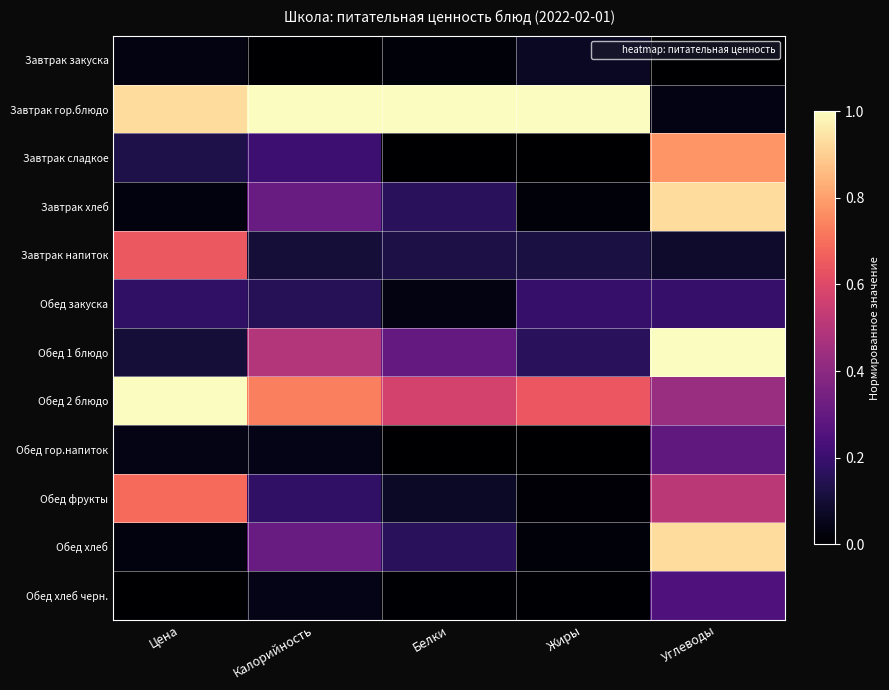

Reading left to right, transcribe all the data shown in this chart.

Завтрак закуска: Цена=0.0	Калорийность=0.0	Белки=0.0	Жиры=0.1	Углеводы=0.0
Завтрак гор.блюдо: Цена=0.9	Калорийность=1.0	Белки=1.0	Жиры=1.0	Углеводы=0.0
Завтрак сладкое: Цена=0.1	Калорийность=0.2	Белки=0.0	Жиры=0.0	Углеводы=0.8
Завтрак хлеб: Цена=0.0	Калорийность=0.3	Белки=0.2	Жиры=0.0	Углеводы=0.9
Завтрак напиток: Цена=0.6	Калорийность=0.1	Белки=0.1	Жиры=0.1	Углеводы=0.1
Обед закуска: Цена=0.2	Калорийность=0.2	Белки=0.0	Жиры=0.2	Углеводы=0.2
Обед 1 блюдо: Цена=0.1	Калорийность=0.5	Белки=0.3	Жиры=0.2	Углеводы=1.0
Обед 2 блюдо: Цена=1.0	Калорийность=0.7	Белки=0.6	Жиры=0.6	Углеводы=0.4
Обед гор.напиток: Цена=0.0	Калорийность=0.0	Белки=0.0	Жиры=0.0	Углеводы=0.3
Обед фрукты: Цена=0.7	Калорийность=0.2	Белки=0.1	Жиры=0.0	Углеводы=0.5
Обед хлеб: Цена=0.0	Калорийность=0.3	Белки=0.2	Жиры=0.0	Углеводы=0.9
Обед хлеб черн.: Цена=0.0	Калорийность=0.0	Белки=0.0	Жиры=0.0	Углеводы=0.2